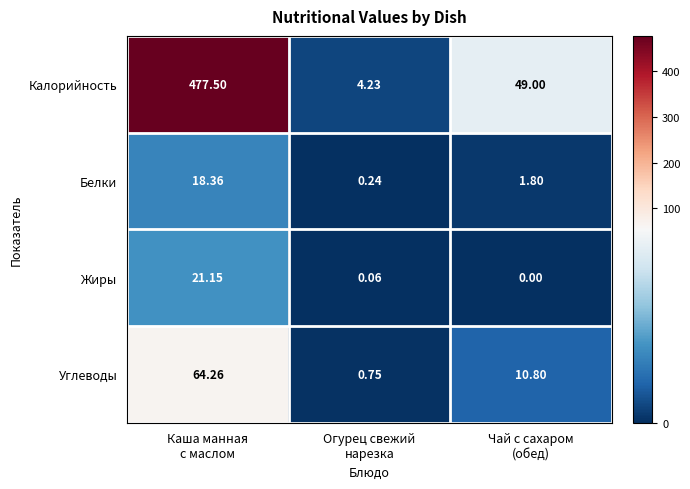

Which category has the highest value across all series?

Каша манная
с маслом